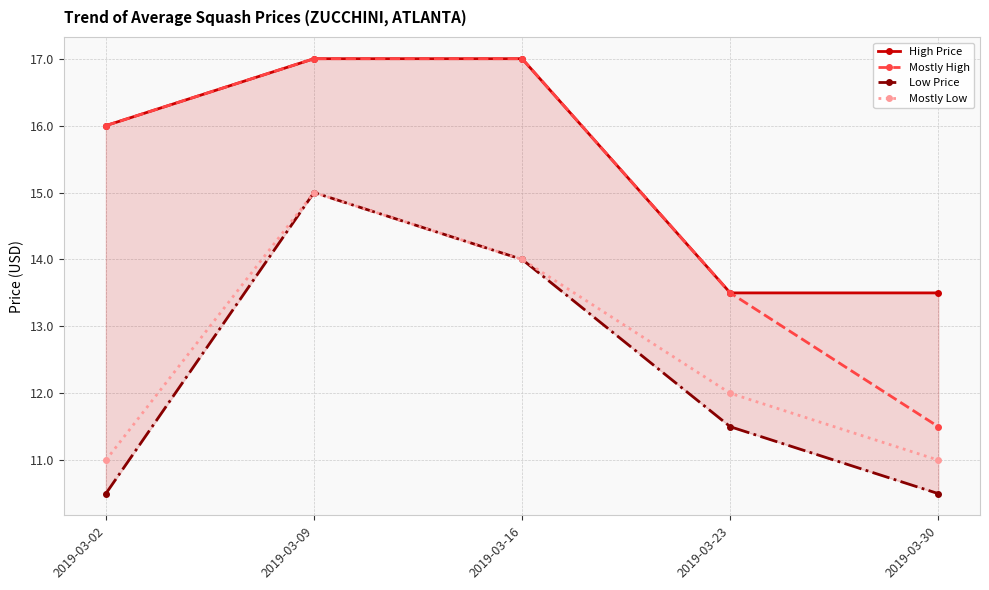

How many distinct data groups are displayed?

4